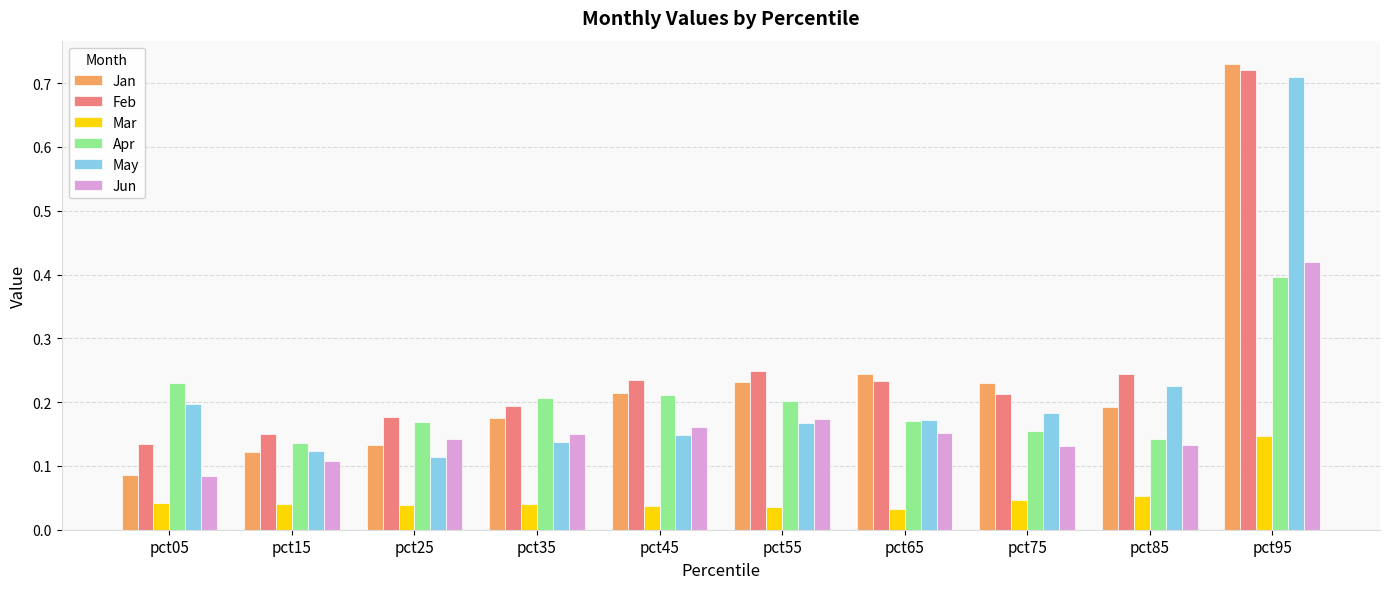

Which series has the largest range (max minus min)?

Jan